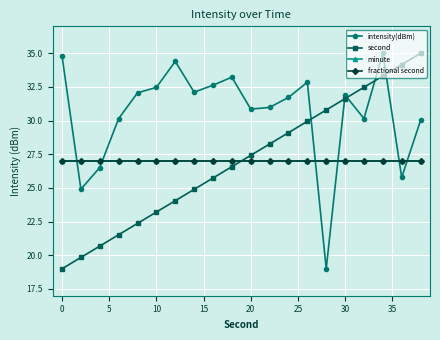

What is the maximum value shown in the chart?

35.0